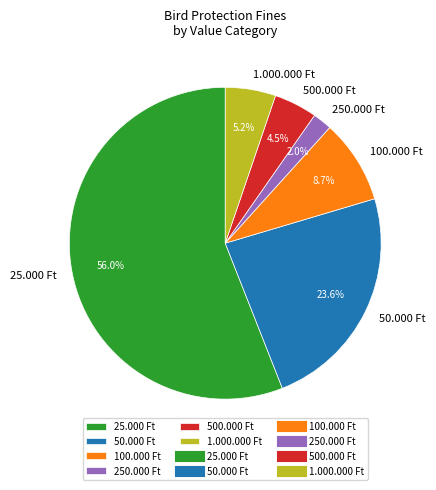

To the nearest percent, what percentage of the pie is 25.000 Ft?

56%